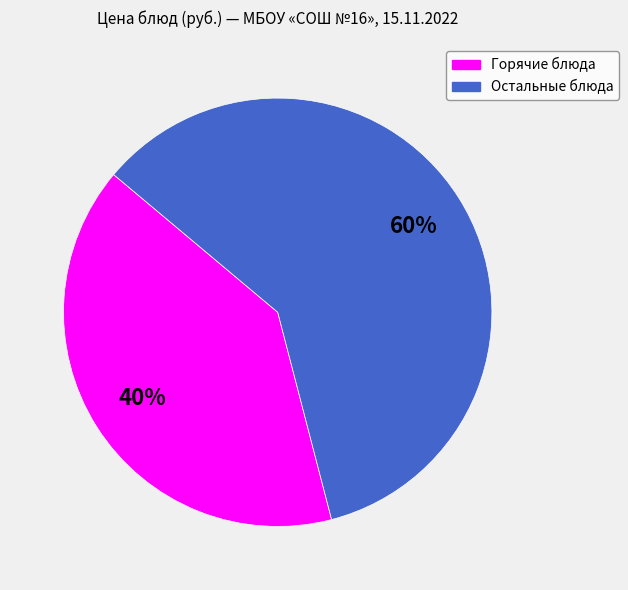

To the nearest percent, what is the average slice percentage?

50%